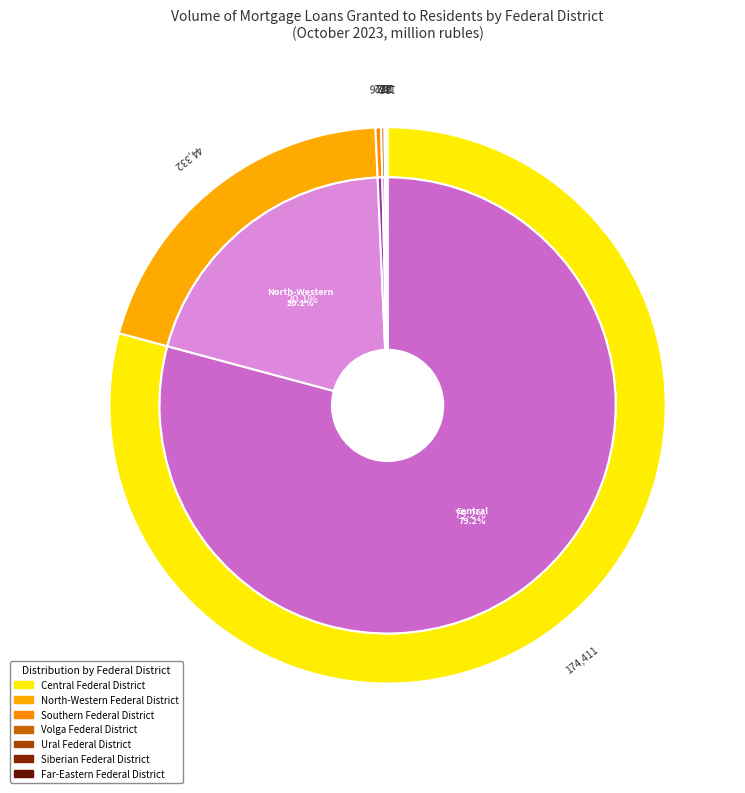

How much of the chart is everything except North-Western Federal District?

79.9%